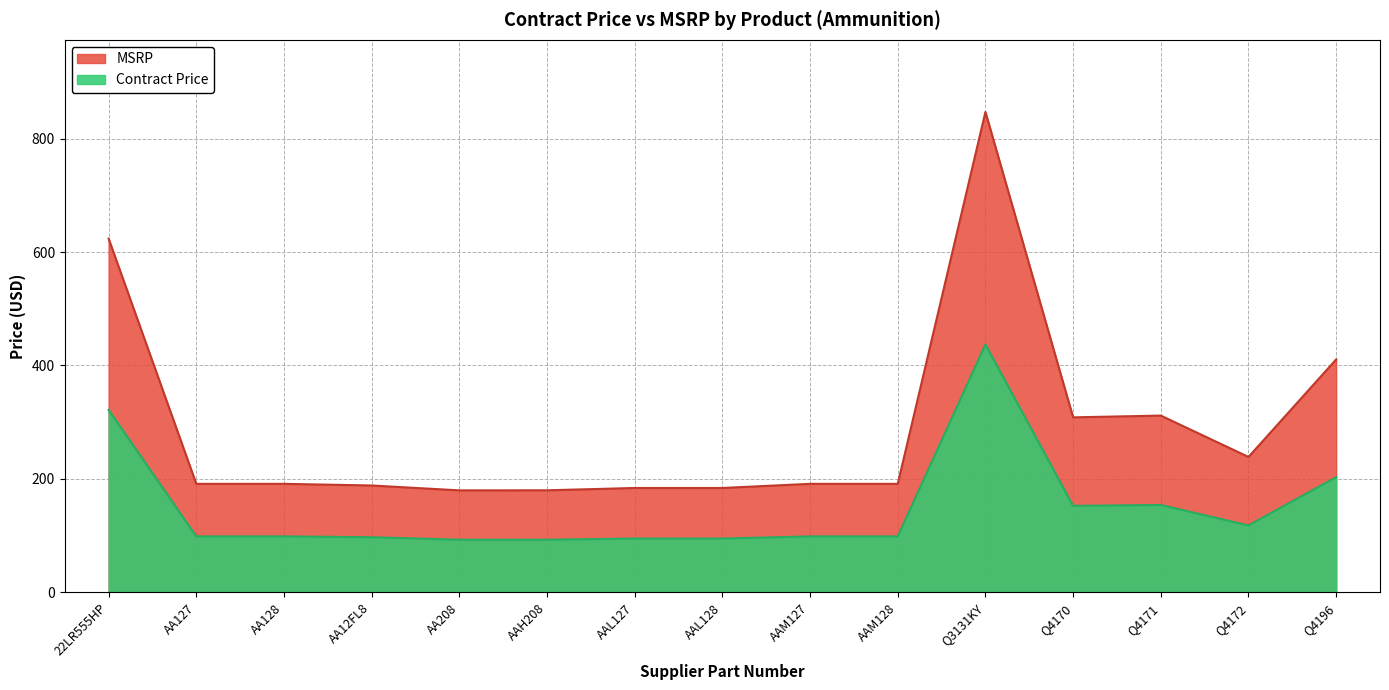

What is the total value across all series at Q4172?

356.9